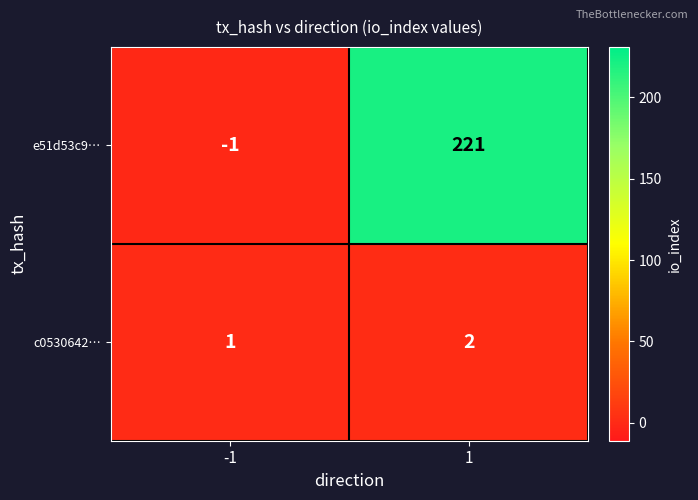

Count the number of categories in the chart.

2